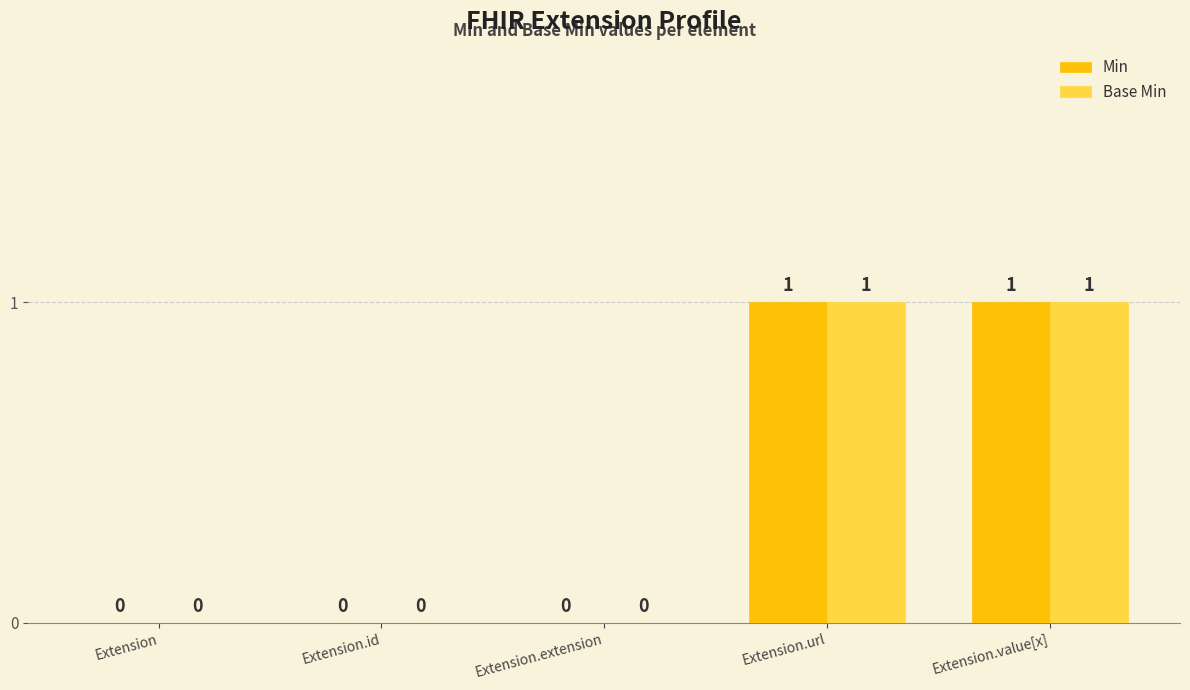

The Base Min series shows 2 at Extension.value[x]. True or false?

False